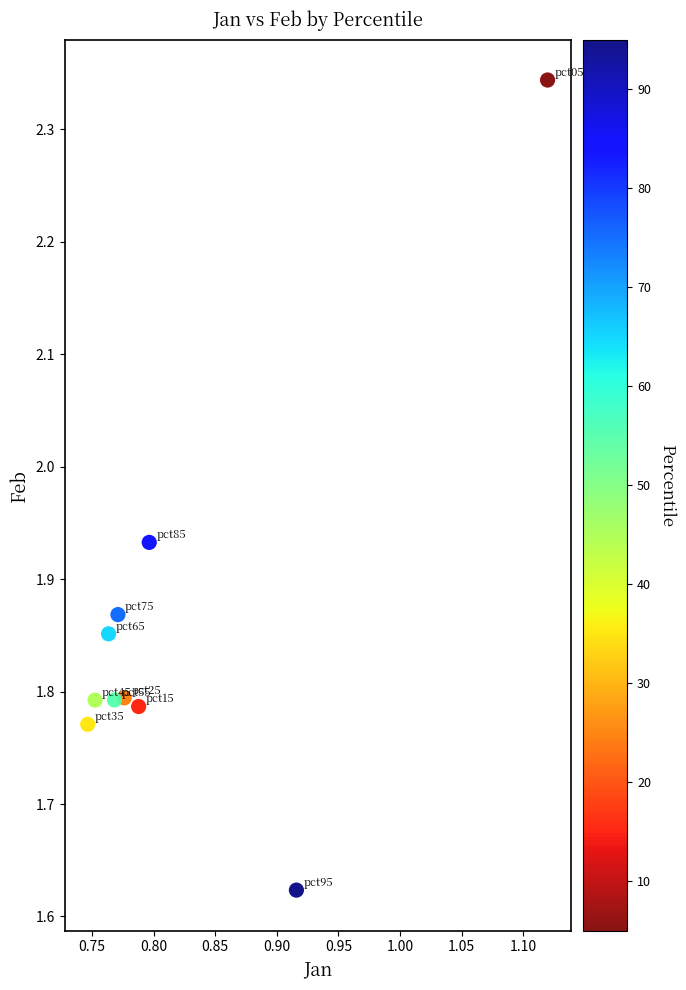

What is the range of Y values (max minus min)?

0.7